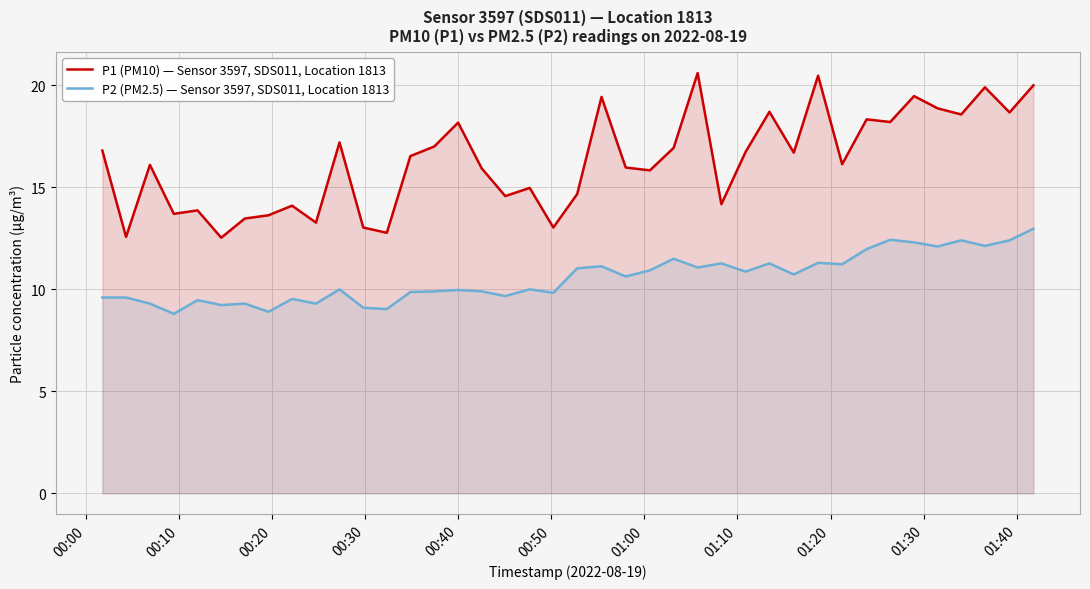

What is the difference between the second highest and second lowest values in the P2 (PM2.5) — Sensor 3597, SDS011, Location 1813 series?

3.5